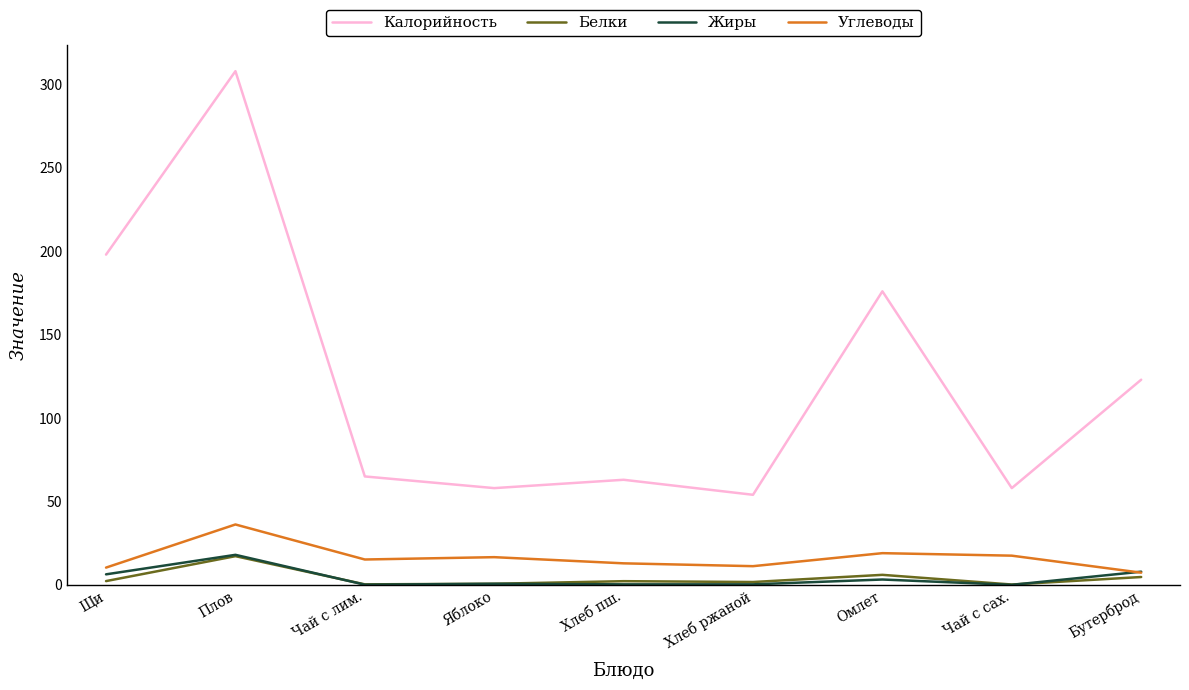

Which series has the largest range (max minus min)?

Калорийность